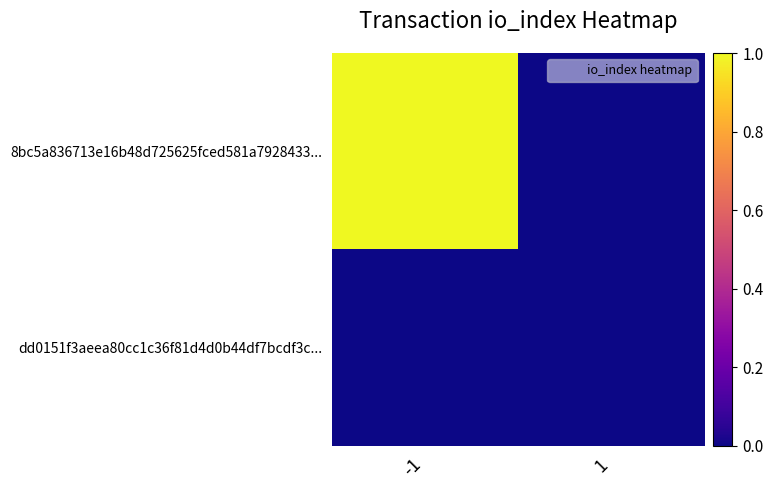

At how many categories does at least one series exceed 0?

1